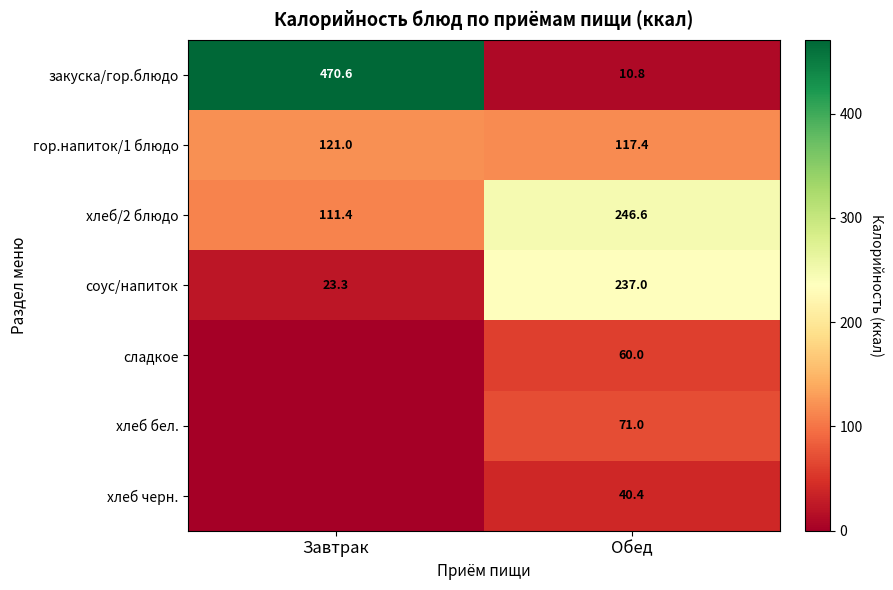

Is it true that хлеб бел. equals 71.0 at Обед?

True